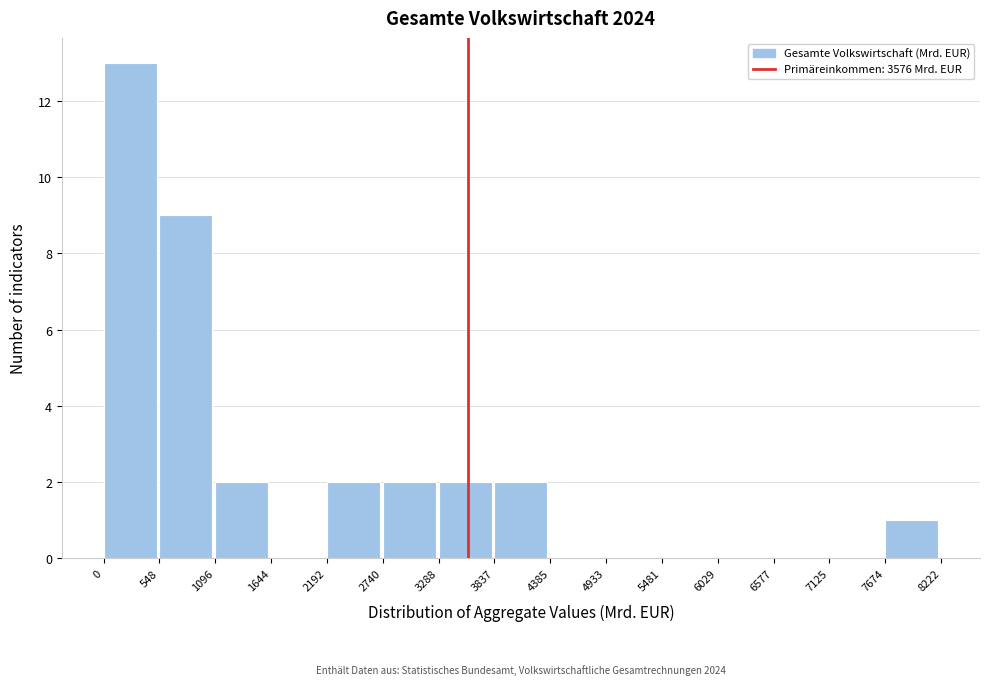

Over which range of the x-axis is the bar tallest?

0 to 548